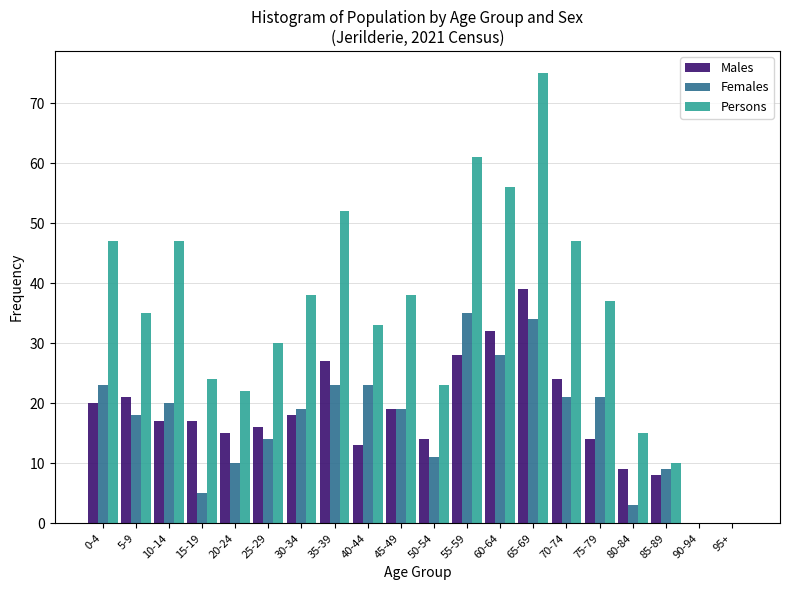

What is the sum of the Persons values at 90-94 and 50-54?

23